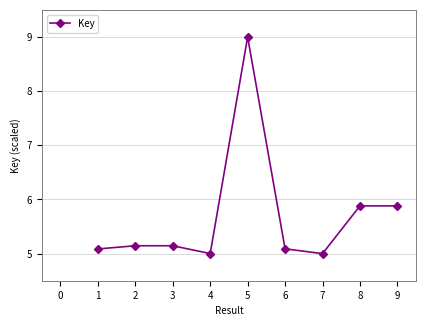

What is the change in value from 7 to 9?

+0.9